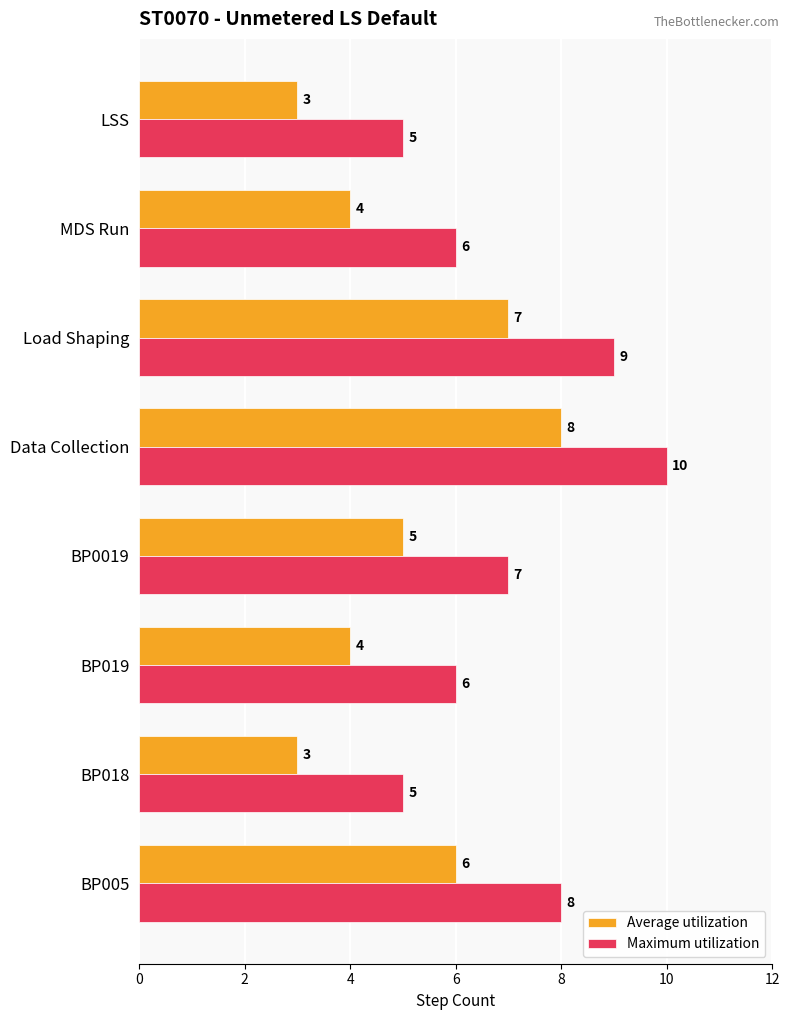

The Average utilization series shows 3 at BP018. True or false?

True